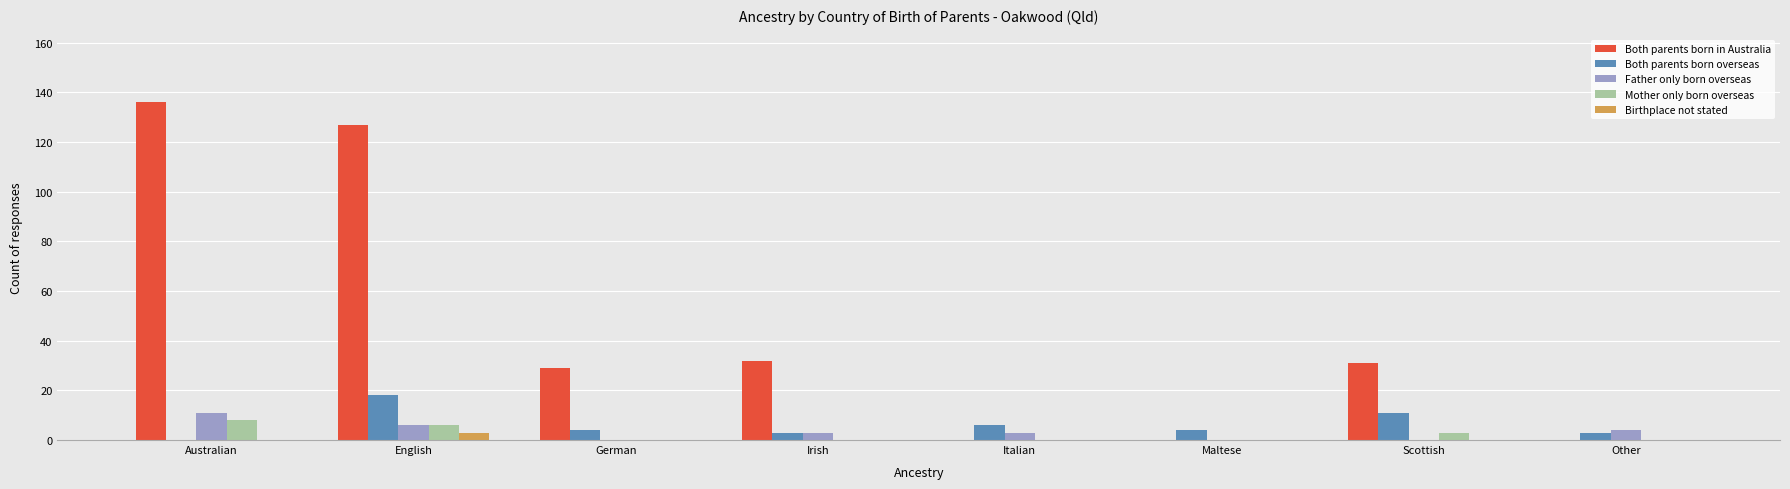

Which series has the largest range (max minus min)?

Both parents born in Australia